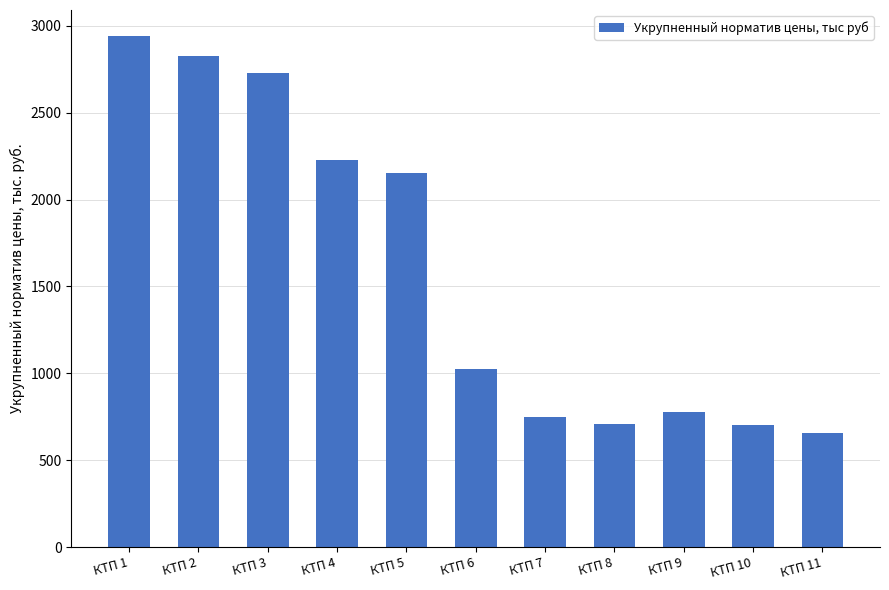

What is the smallest value displayed?

655